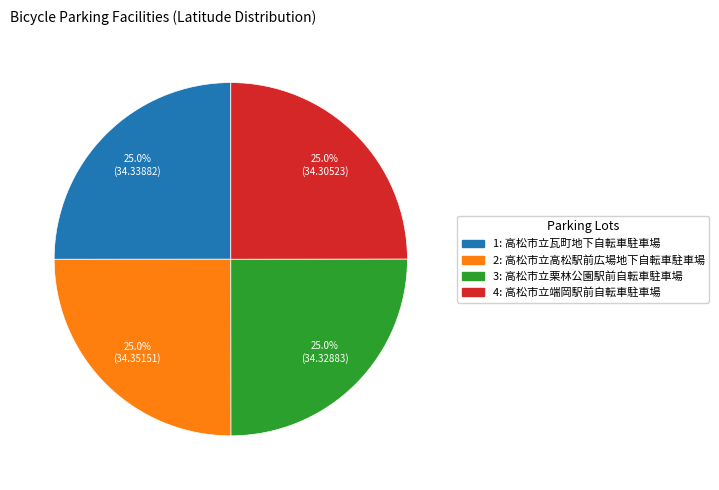

Approximately how many times larger is the value at 2 compared to 3?

1.0